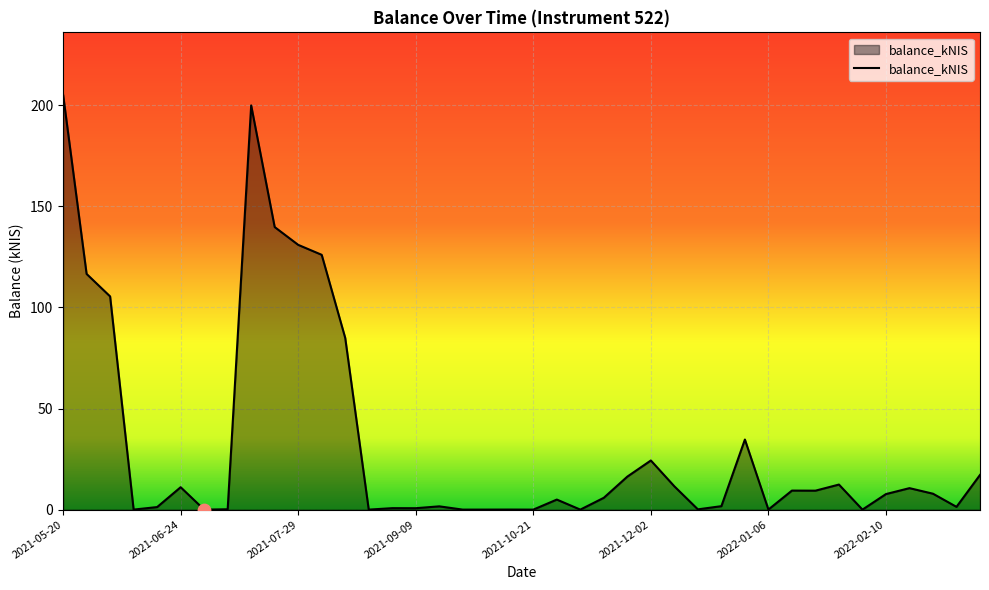

What is the maximum value shown in the chart?

205.2